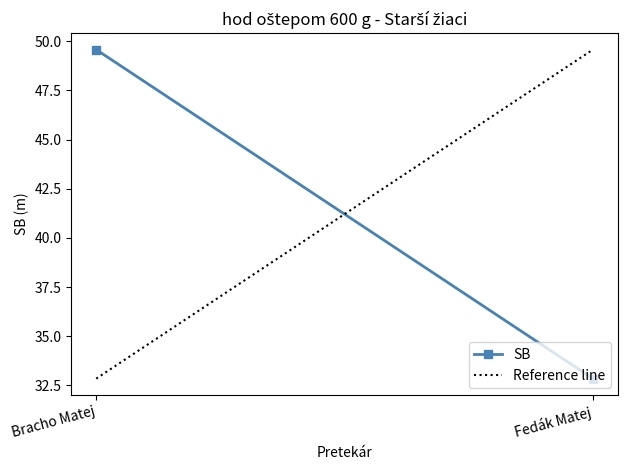

What is the change in value from Bracho Matej to Fedák Matej?

-16.7